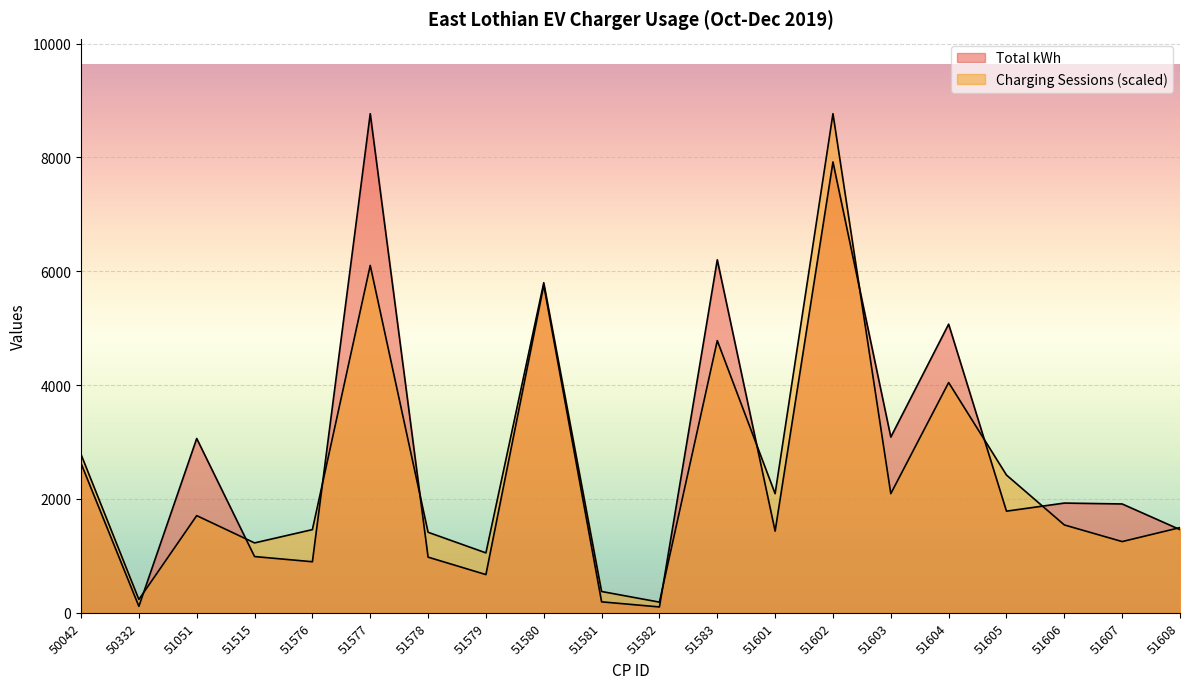

What is the highest value of the Charging Sessions series?

8769.2